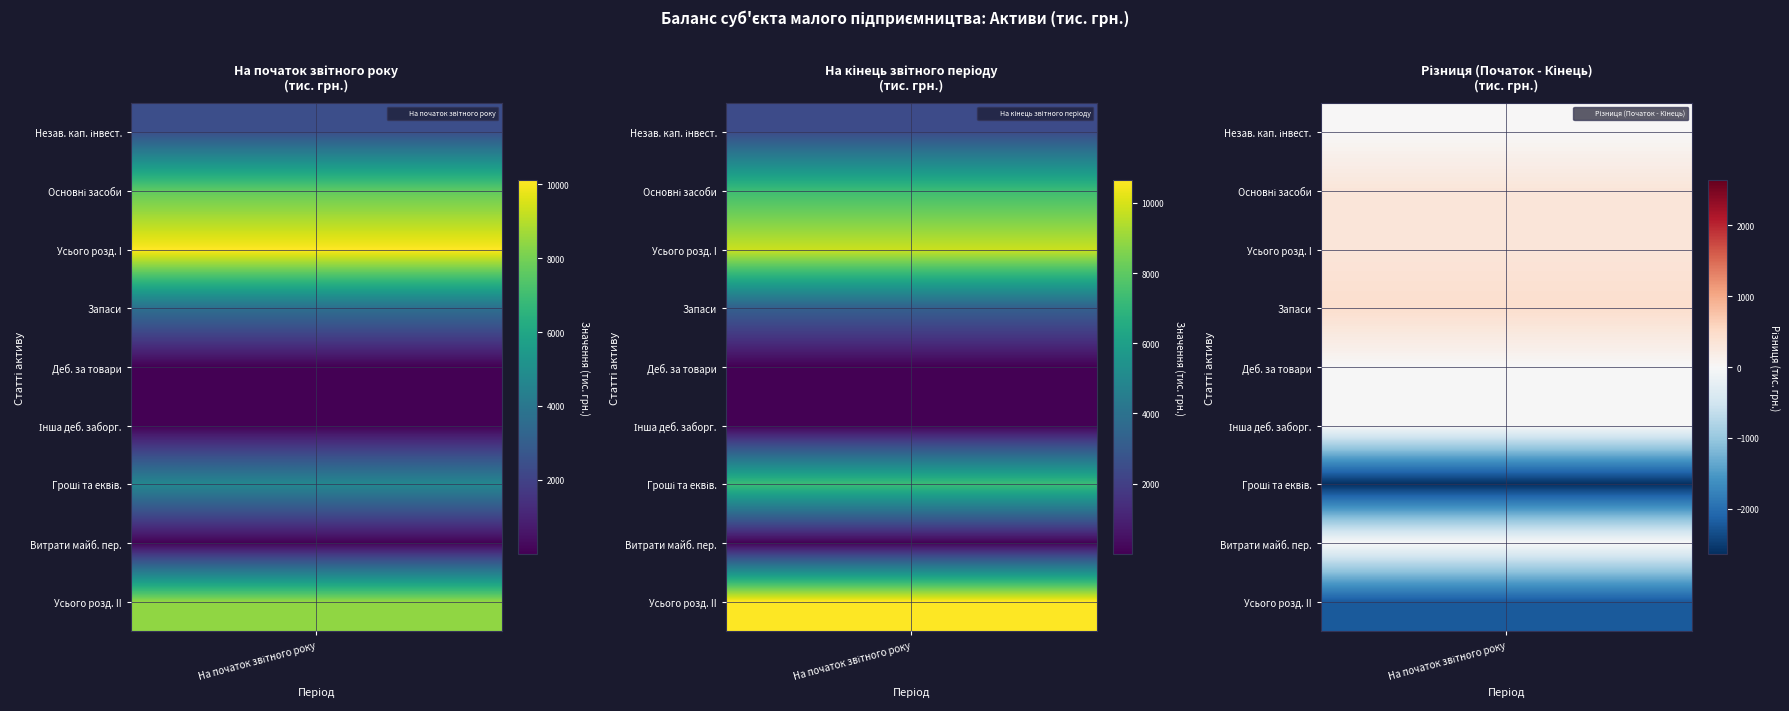

Which series has the largest range (max minus min)?

На кінець звітного періоду